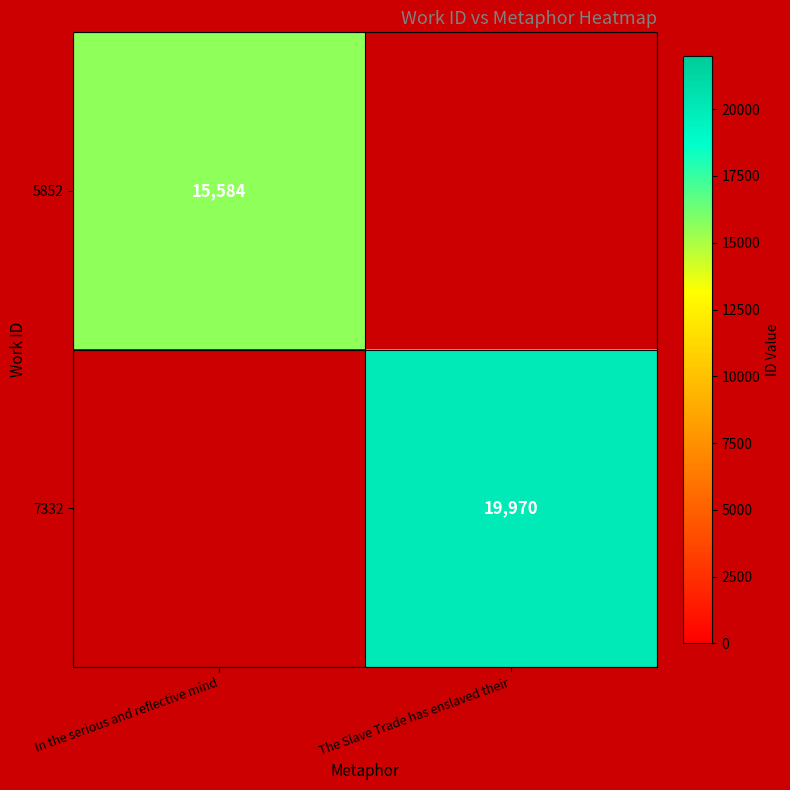

True or false: 7332 has a value of 35217.9 at The Slave Trade has enslaved their.

False